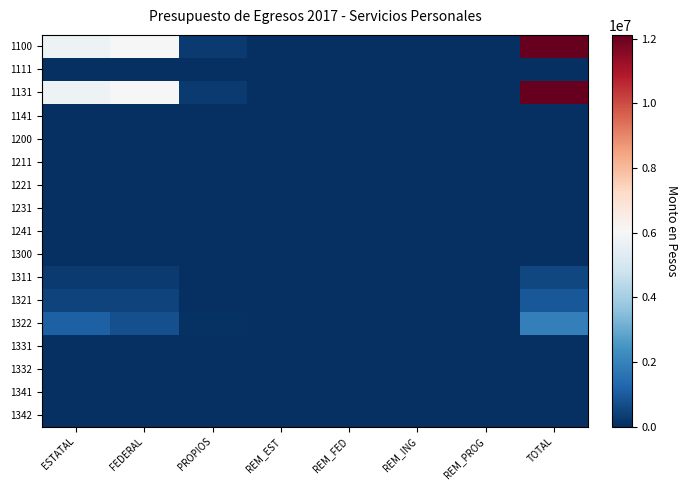

At REM_EST, list the series in order from smallest to largest.

1100, 1111, 1131, 1141, 1200, 1211, 1221, 1231, 1241, 1300, 1311, 1321, 1322, 1331, 1332, 1341, 1342